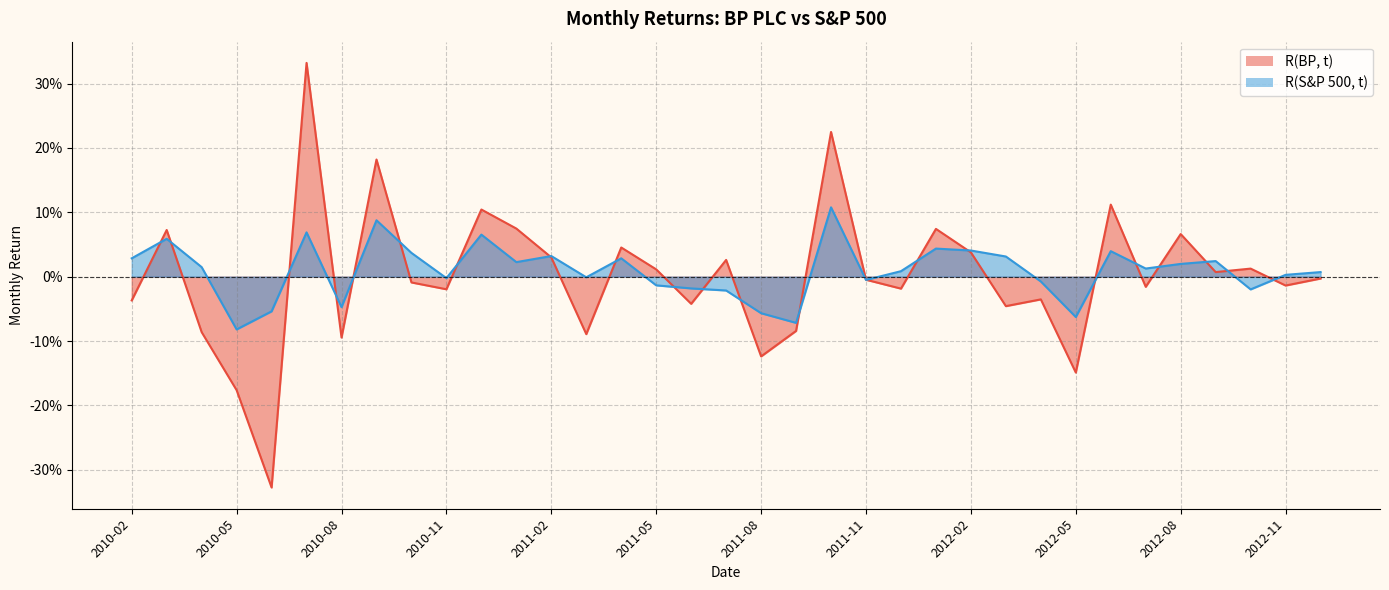

True or false: R(BP, t) has a value of -0.0 at 2010-02.

True